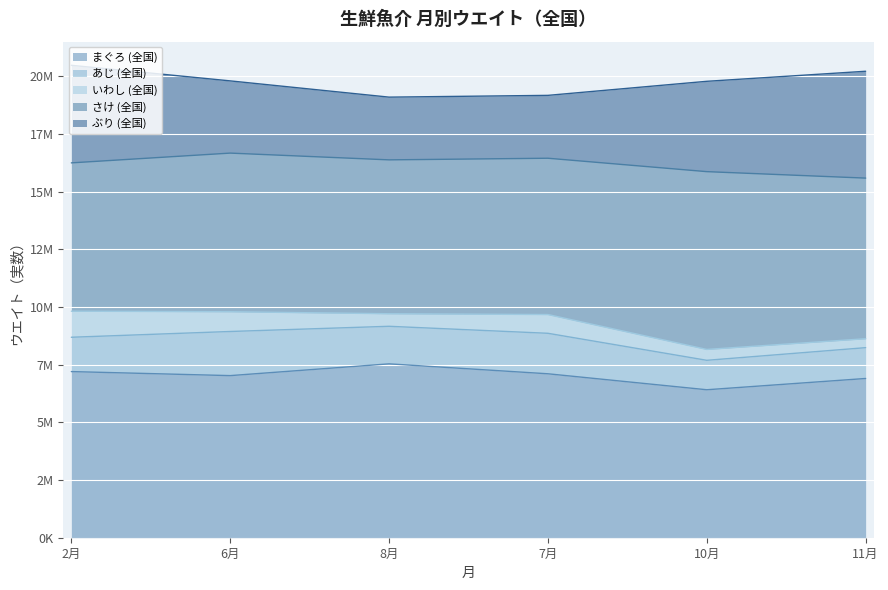

Reading right to left, list all the values displayed in this chart.

まぐろ (全国): 11月=6900172	10月=6411965	7月=7104037	8月=7534420	6月=7024435	2月=7199352
あじ (全国): 11月=1335521	10月=1275821	7月=1754375	8月=1627416	6月=1912096	2月=1487234
いわし (全国): 11月=387364	10月=471289	7月=812768	8月=544170	6月=856272	2月=1129261
さけ (全国): 11月=6959884	10月=7704151	7月=6773083	8月=6667490	6月=6873952	2月=6427366
ぶり (全国): 11月=4630423	10月=3914518	7月=2724259	8月=2718575	6月=3129244	2月=4228710